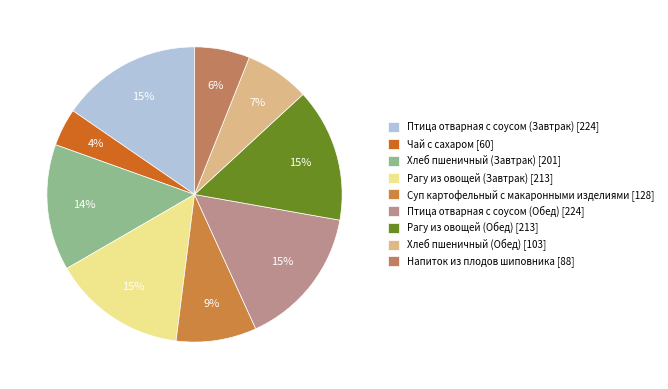

Between Хлеб пшеничный (Завтрак) and Птица отварная с соусом (Завтрак), which is larger?

Птица отварная с соусом (Завтрак)